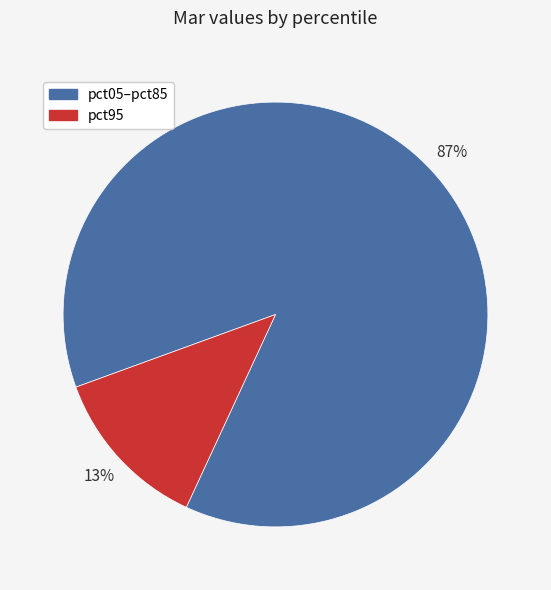

To the nearest percent, what is the average slice percentage?

50%